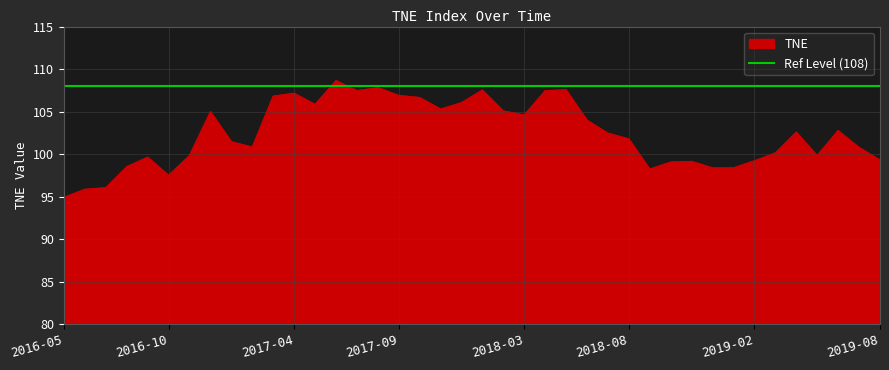

Rank the categories by value from highest to lowest.

2017-06, 2017-08, 2018-05, 2018-01, 2017-07, 2018-04, 2017-04, 2017-09, 2017-03, 2017-10, 2017-12, 2017-05, 2017-11, 2018-02, 2016-12, 2018-03, 2018-06, 2019-06, 2019-04, 2018-07, 2018-08, 2017-01, 2017-02, 2019-07, 2019-03, 2016-11, 2019-05, 2016-09, 2019-08, 2019-02, 2018-11, 2018-10, 2016-08, 2019-01, 2018-12, 2018-09, 2016-10, 2016-07, 2016-06, 2016-05